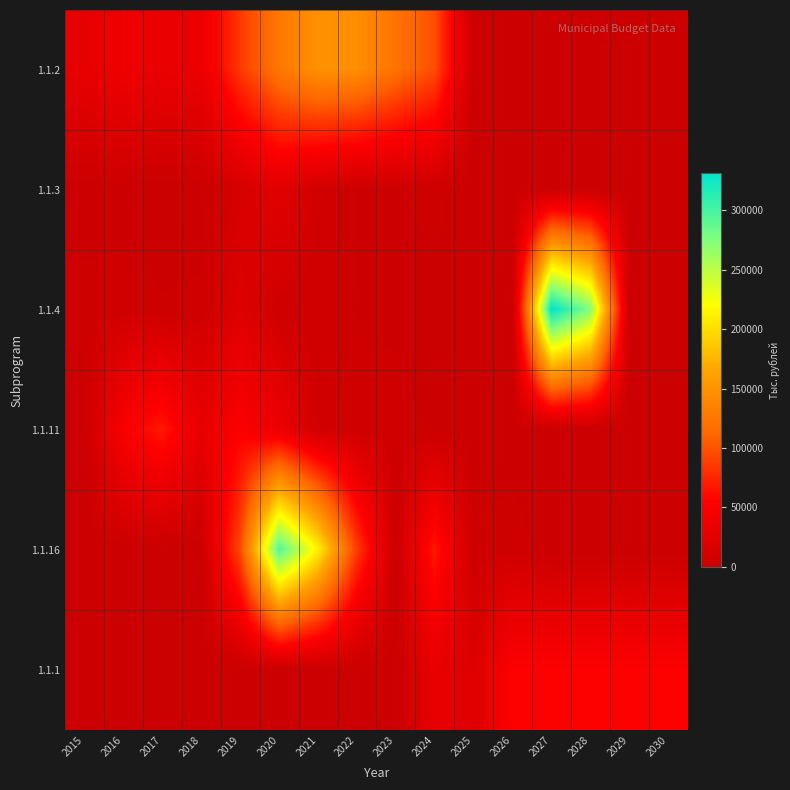

What is the greatest value displayed?

331036.5